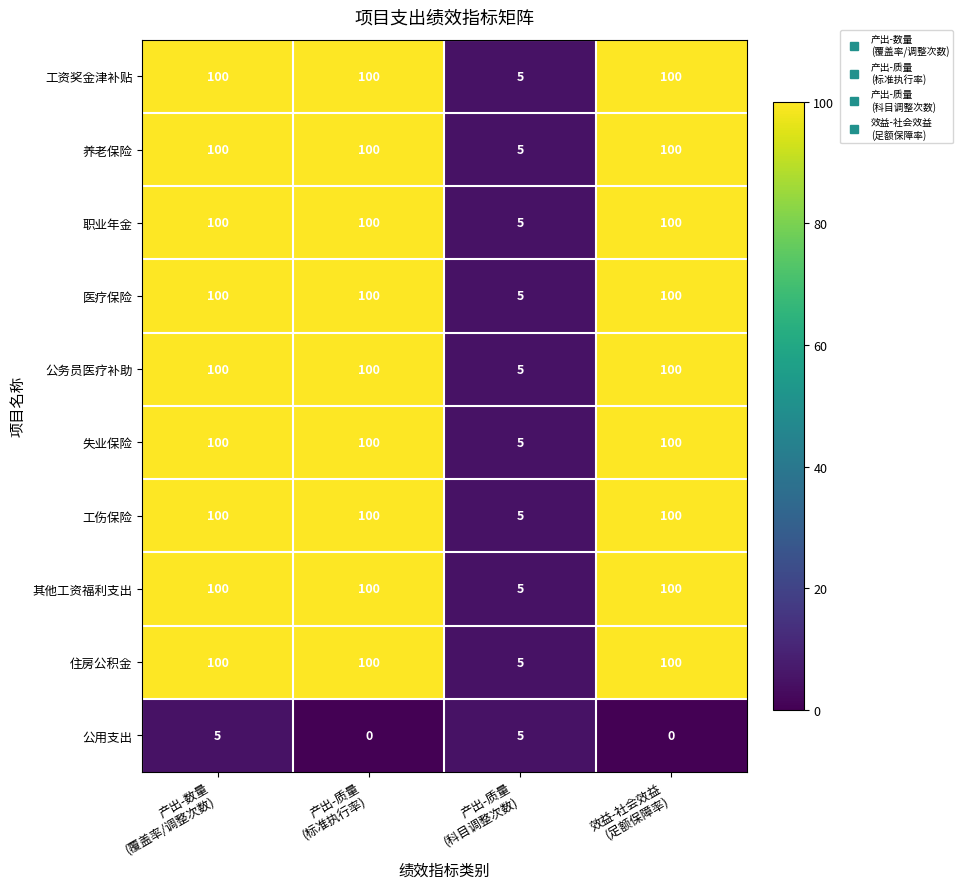

Count the 公用支出 values in the range 0 to 5.

4